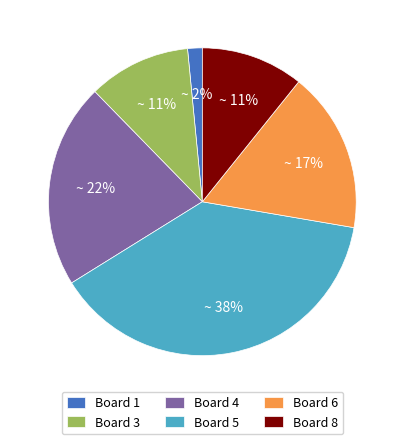

To the nearest percent, what is the average slice percentage?

17%